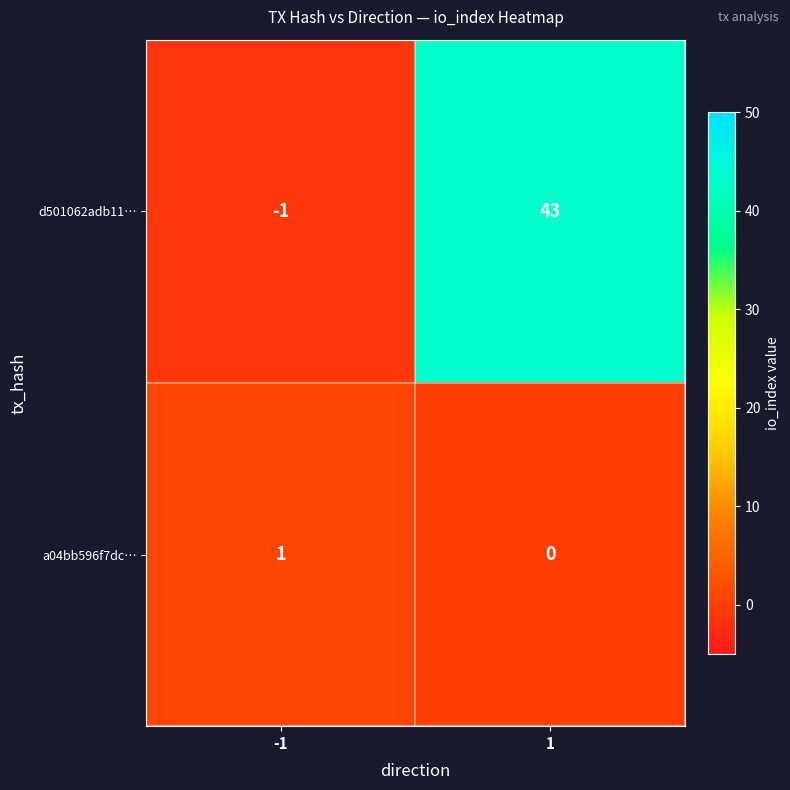

Reading left to right, transcribe all the data shown in this chart.

d501062adb11…: -1=-1	1=43
a04bb596f7dc…: -1=1	1=0